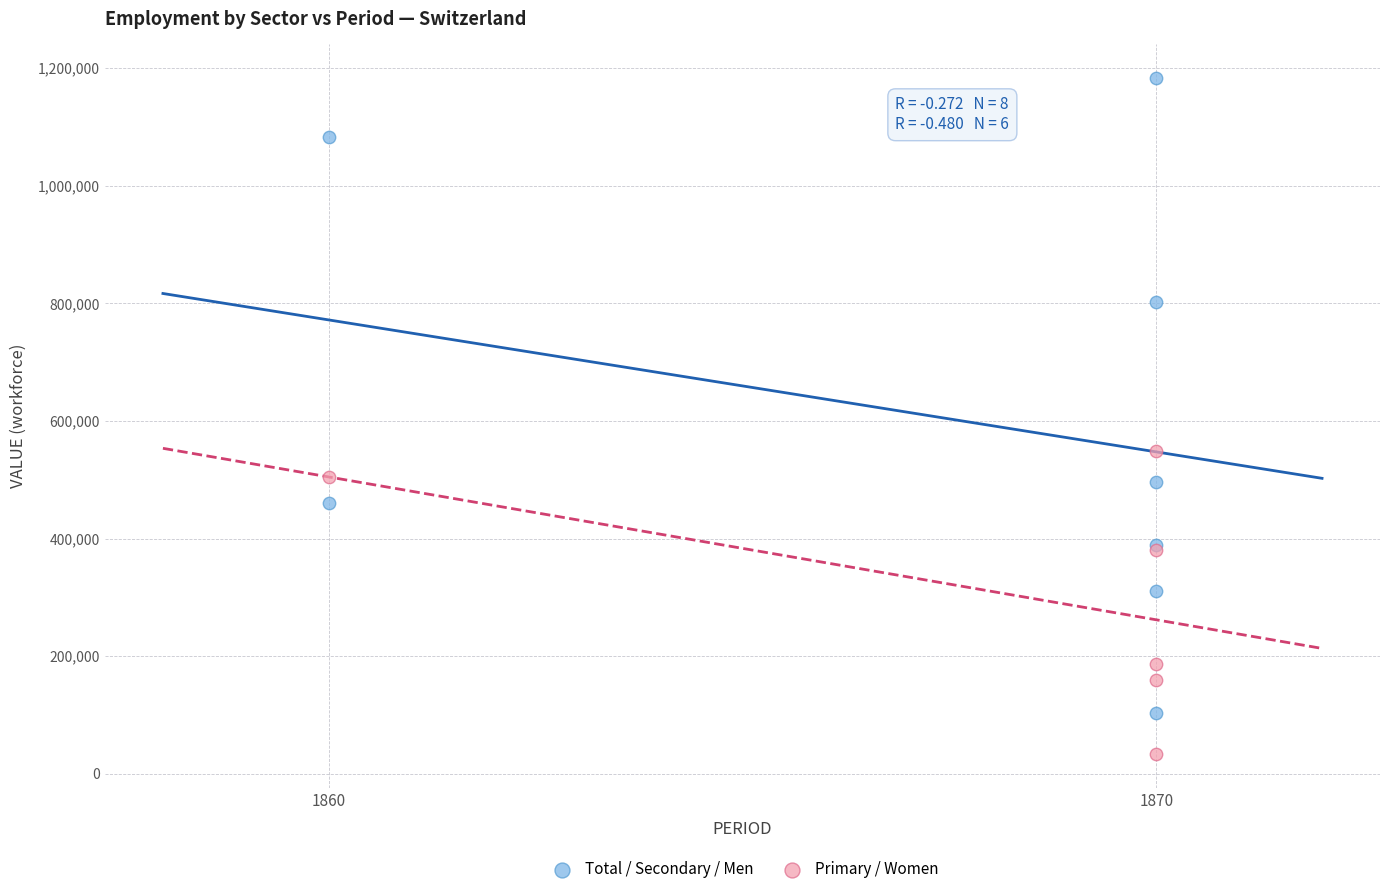

What are all the series names shown in the legend?

Total / Secondary / Men, Primary / Women